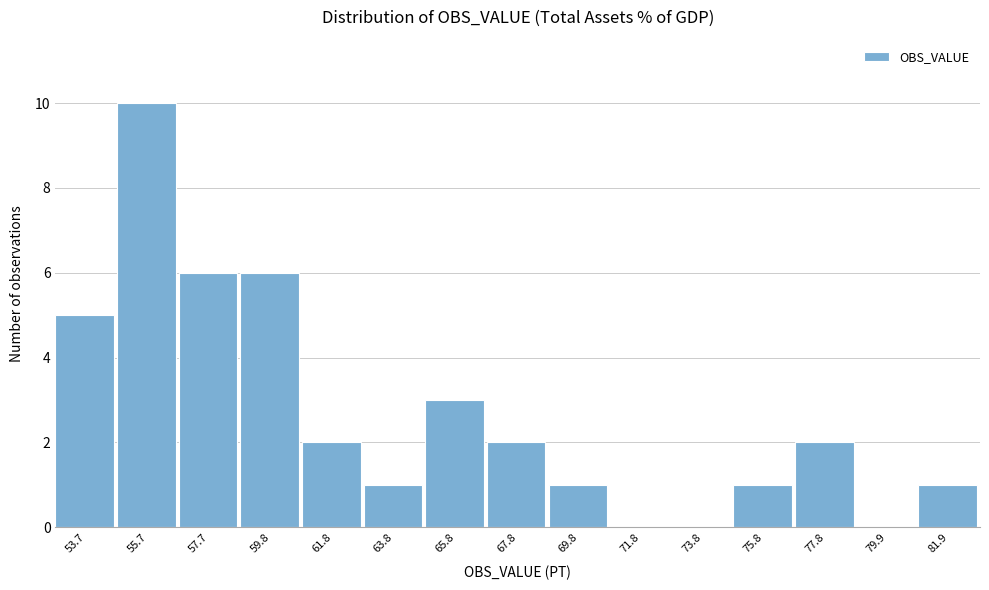

Reading left to right, what are all the values shown in this chart?

53.7=5	55.7=10	57.7=6	59.8=6	61.8=2	63.8=1	65.8=3	67.8=2	69.8=1	71.8=0	73.8=0	75.8=1	77.8=2	79.9=0	81.9=1